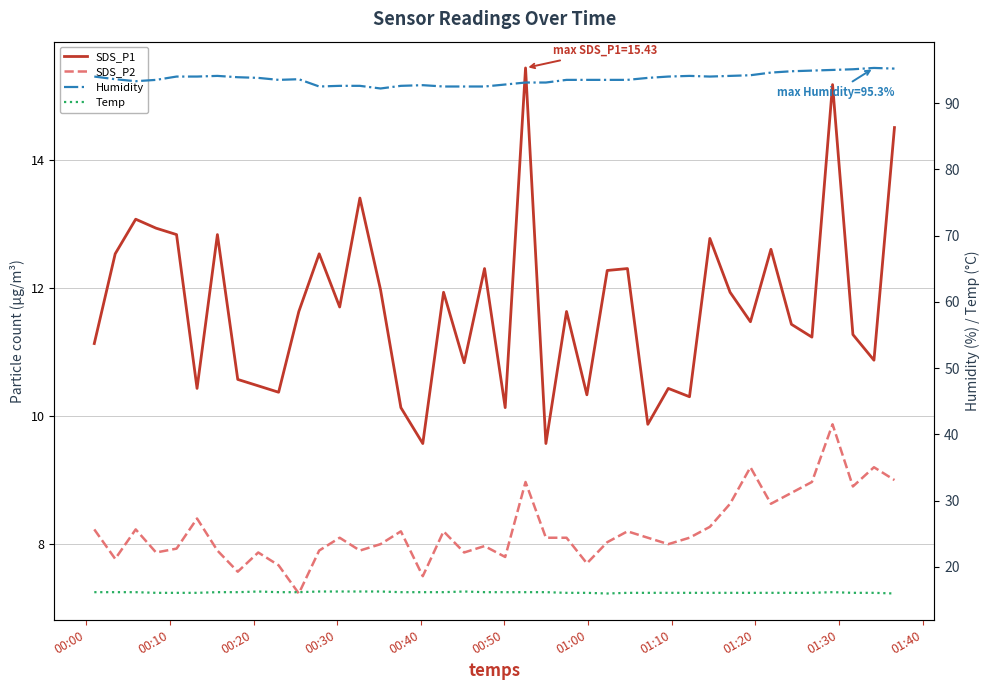

What is the maximum value for Temp?

16.3